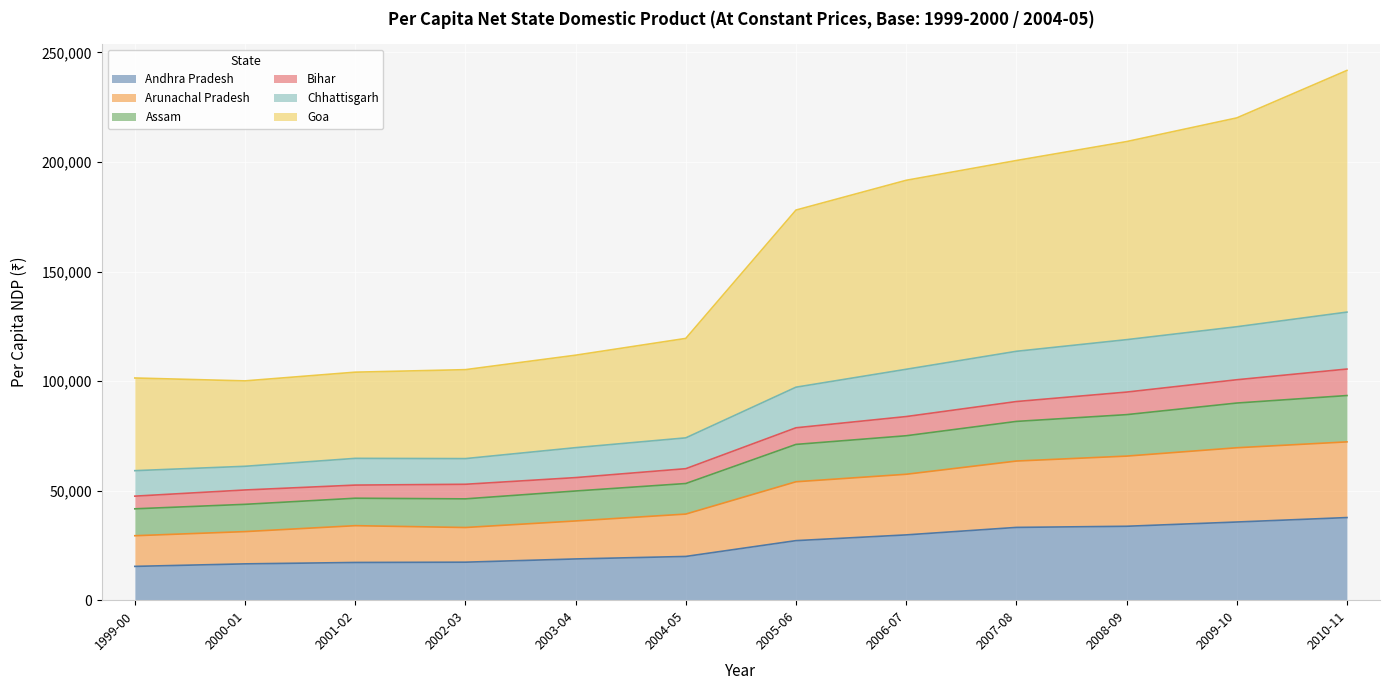

At which label does Assam reach its peak?

2010-11